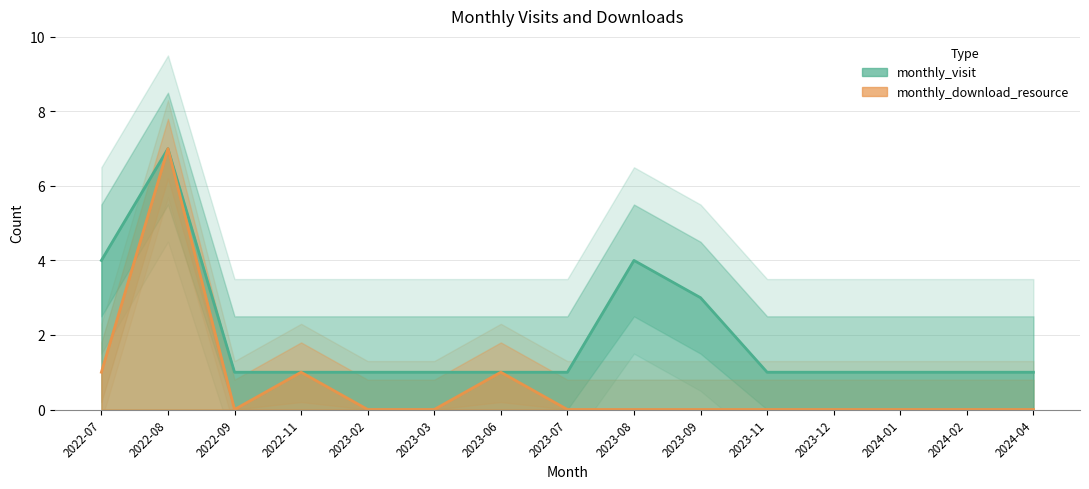

List the labels in order of monthly_download_resource value, largest first.

2022-08, 2022-07, 2022-11, 2023-06, 2022-09, 2023-02, 2023-03, 2023-07, 2023-08, 2023-09, 2023-11, 2023-12, 2024-01, 2024-02, 2024-04